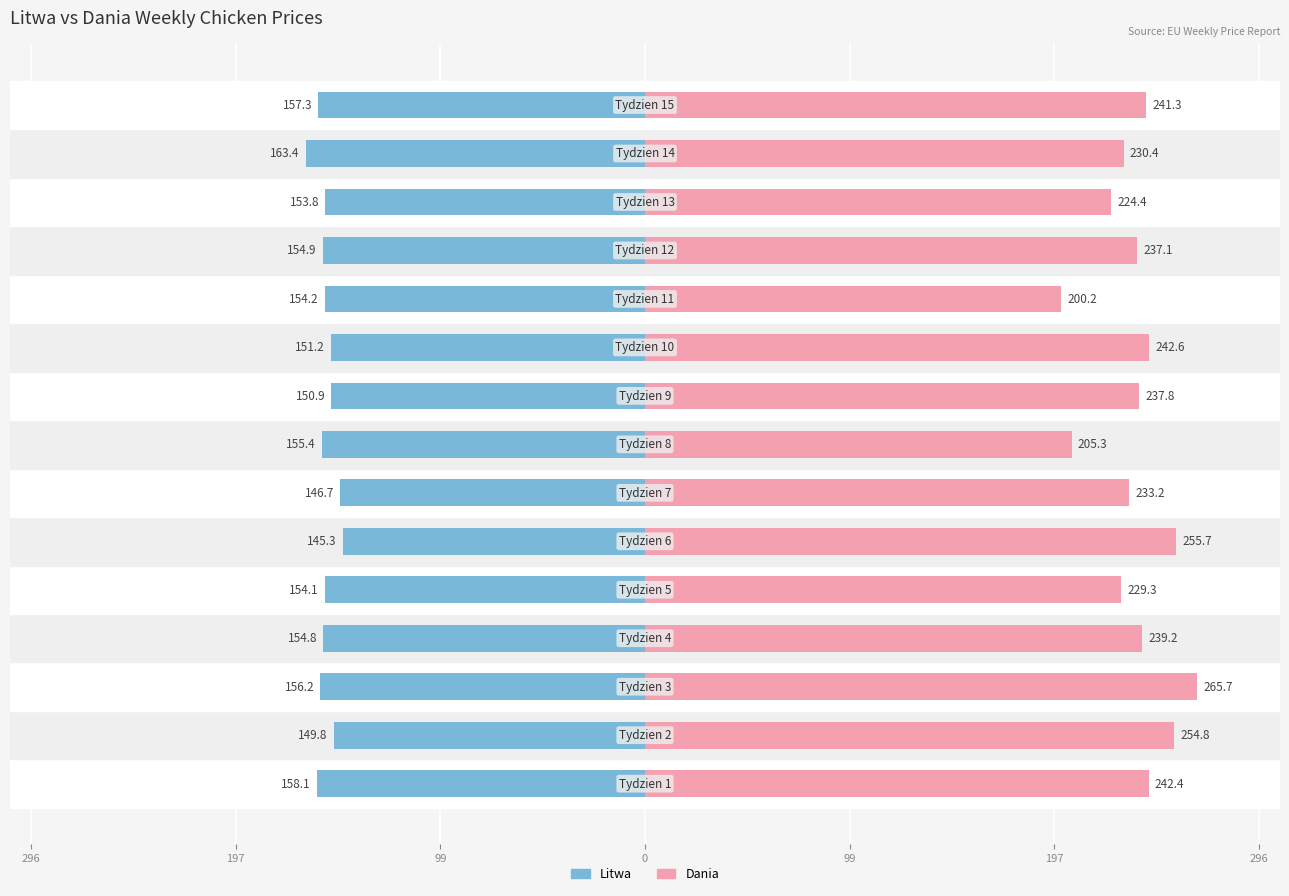

At 13, list the series in order from smallest to largest.

Litwa, Dania